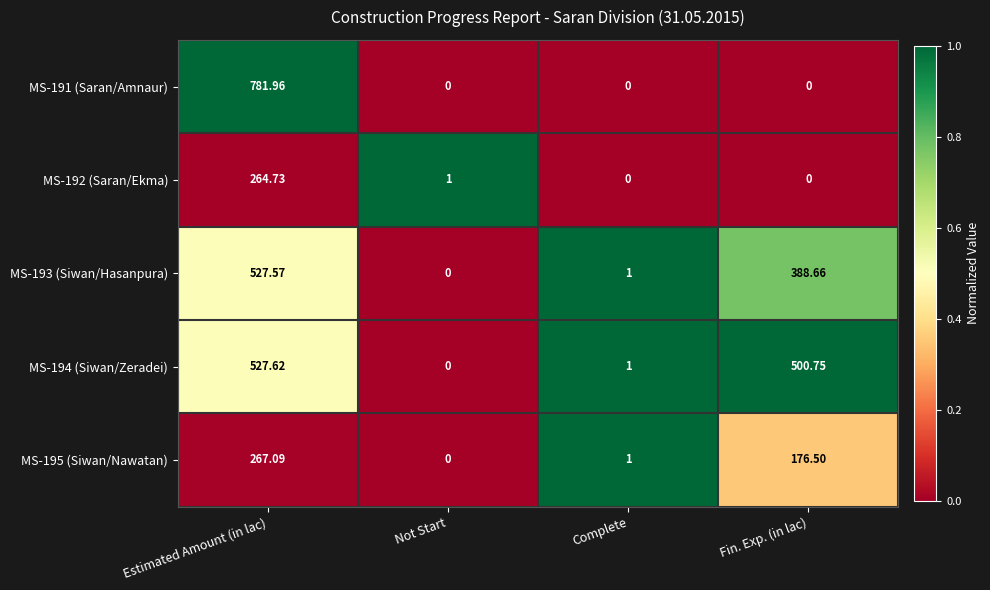

At which category does the chart reach its peak across all series?

Estimated Amount (in lac)